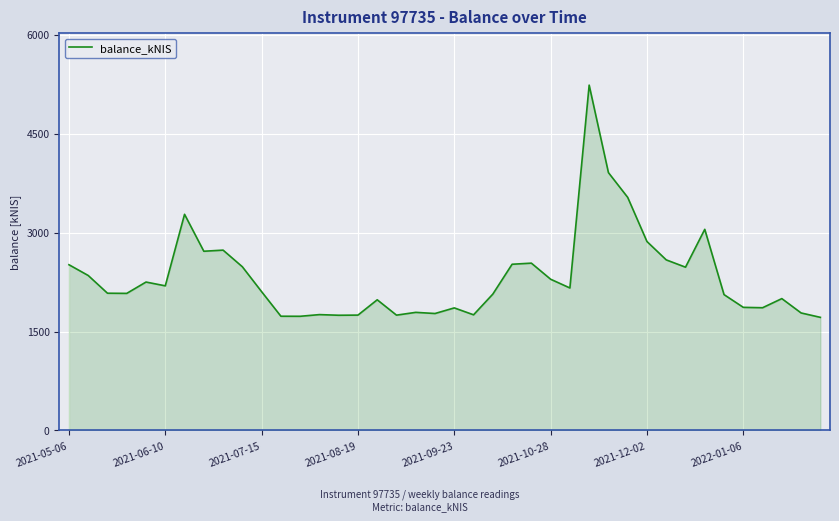

What is the difference between the maximum and minimum values?

3520.3